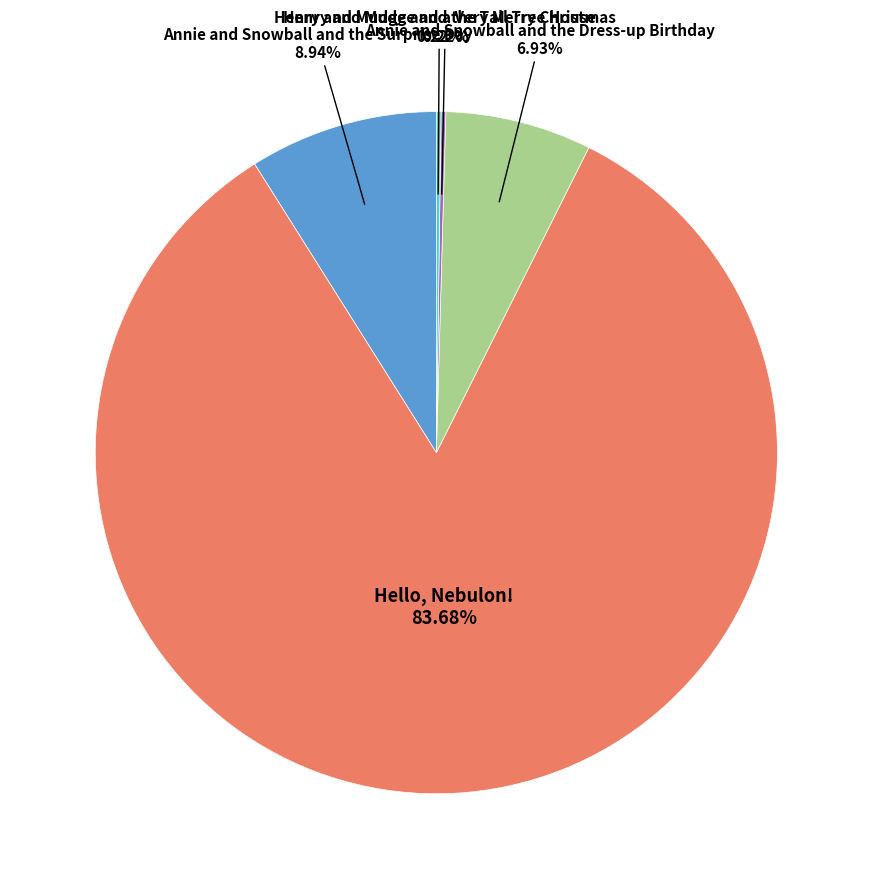

How many slices are in this pie chart?

5